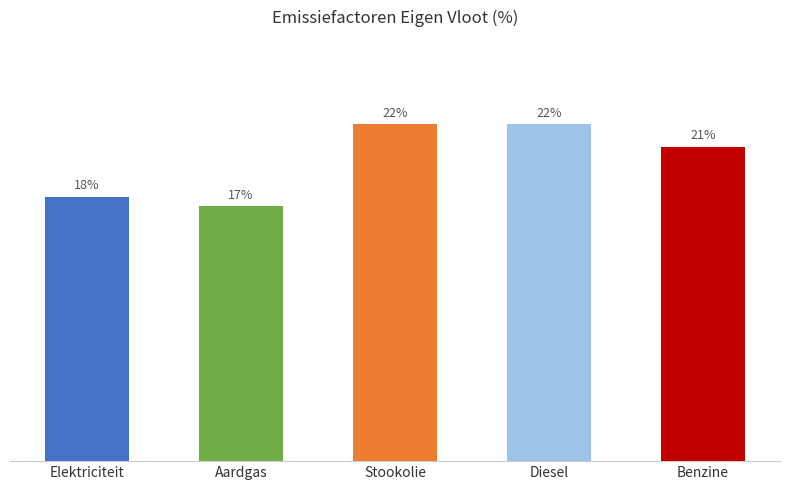

What is the greatest value displayed?

22.4